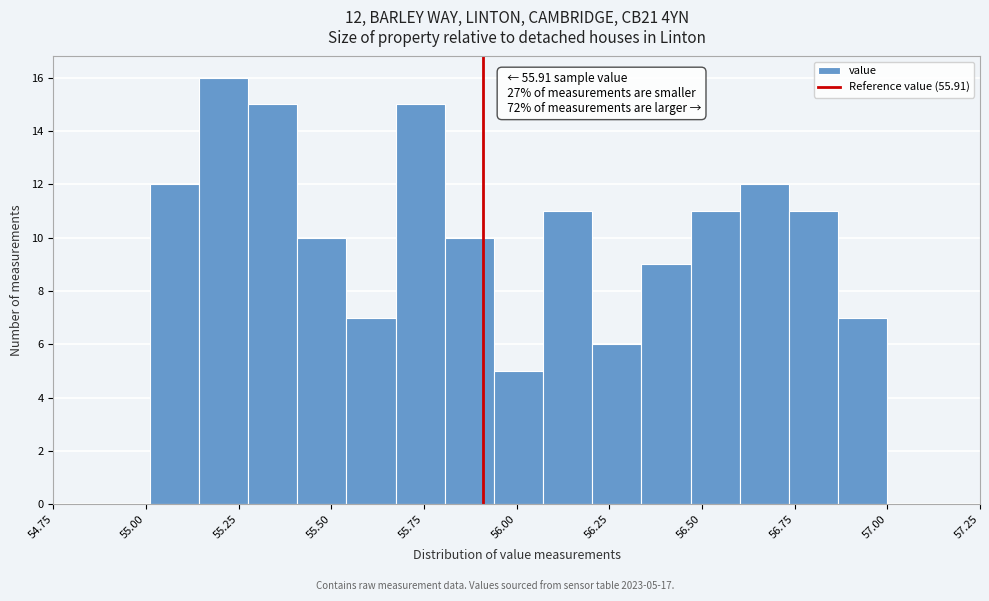

Read against the x-axis, roughly where is the centre of the tallest bar?

55.20